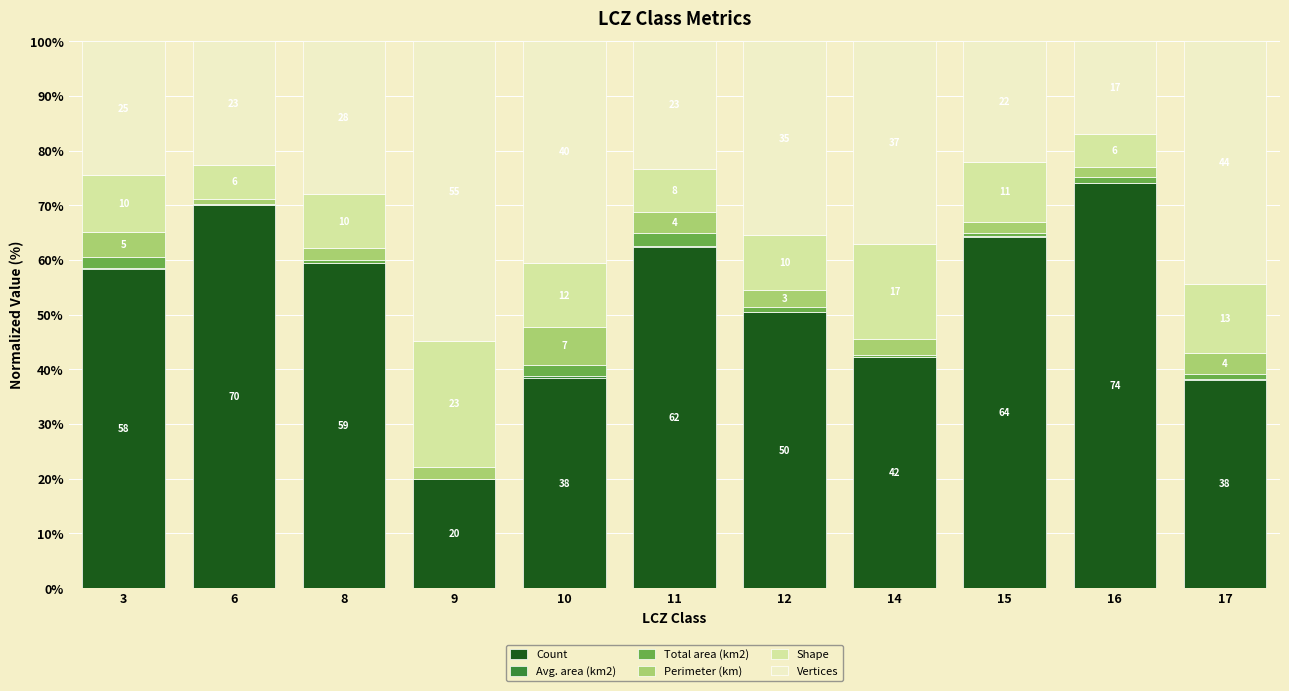

The value of Total area (km2) at 15 is 0.6. True or false?

True